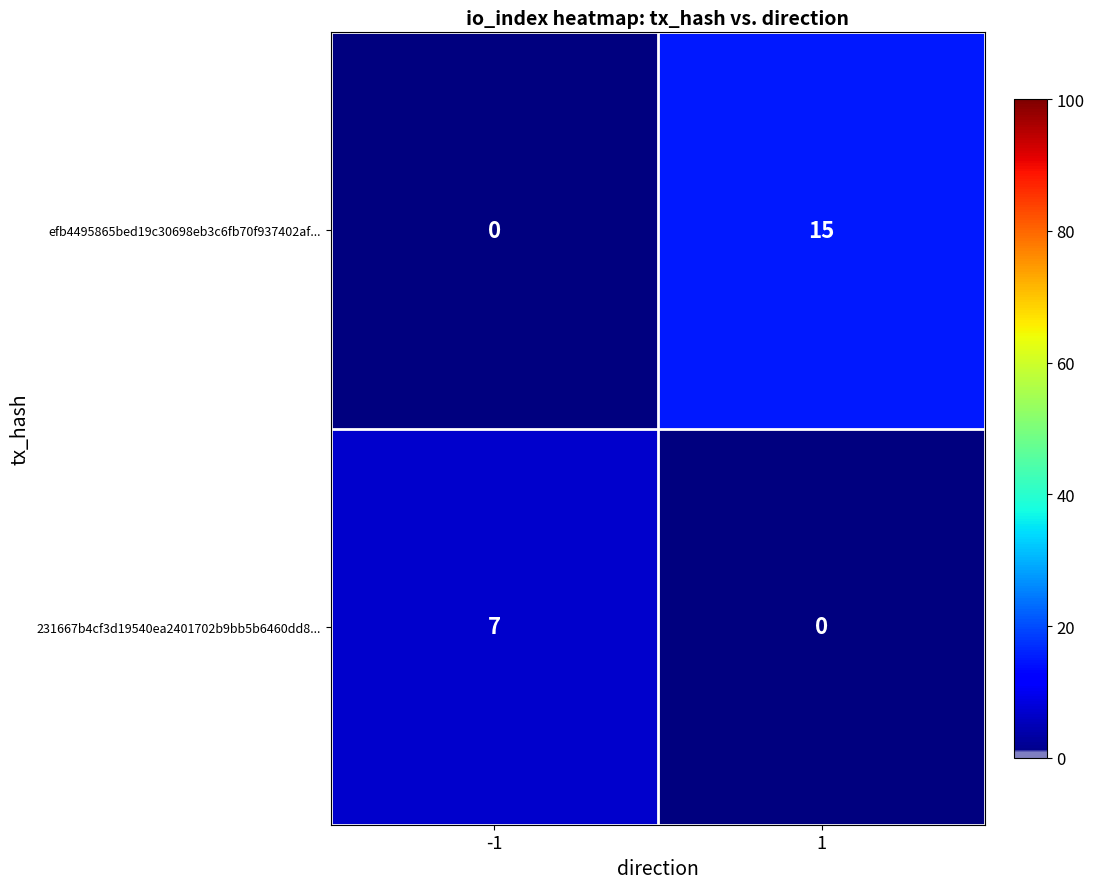

Which series has the largest range (max minus min)?

efb4495865bed19c30698eb3c6fb70f937402af...